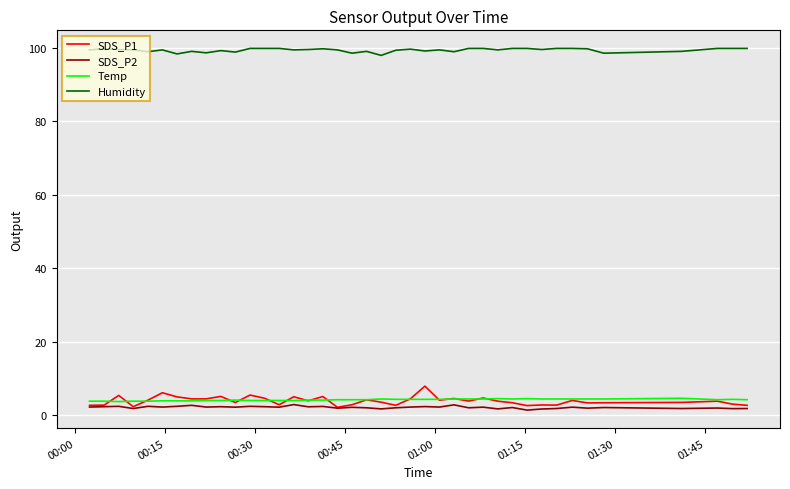

True or false: Humidity and SDS_P1 cross at least once.

False